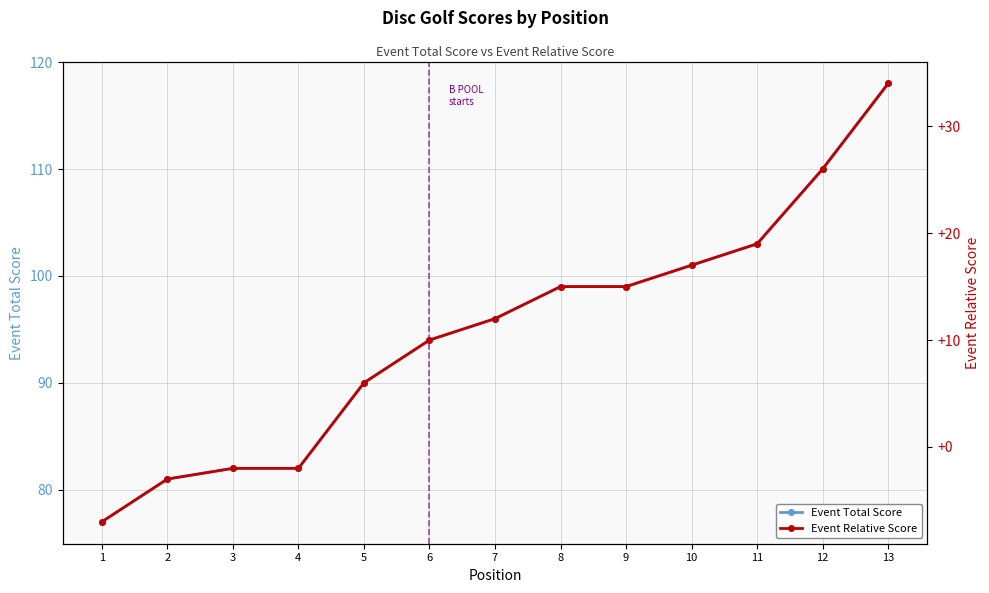

At how many categories does at least one series exceed 116?

1